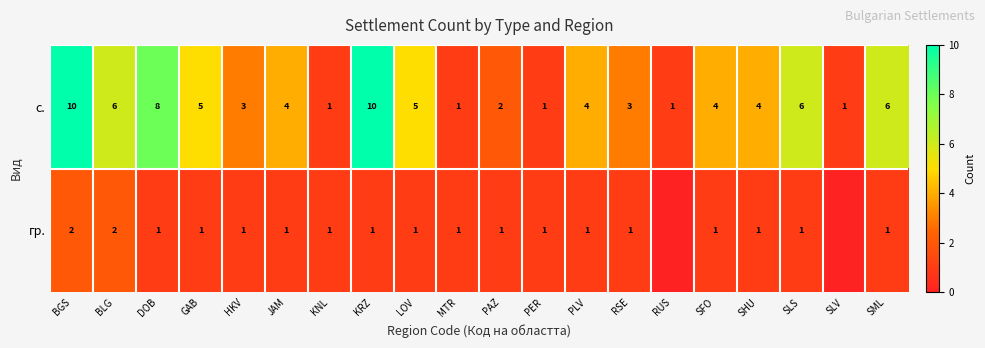

How many distinct data groups are displayed?

2